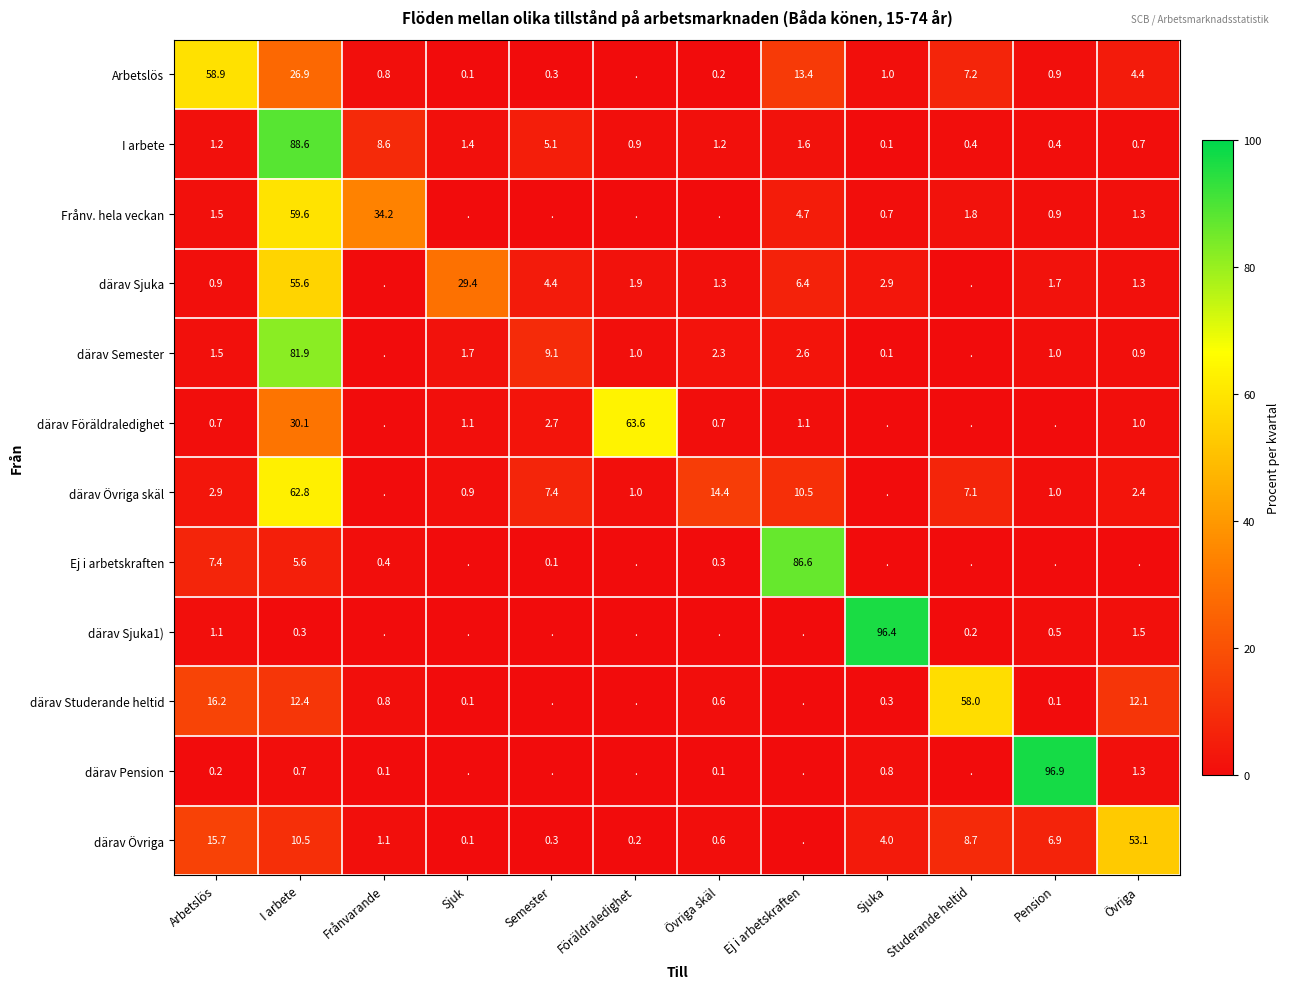

Is it true that därav Föräldraledighet equals 1.0 at Övriga?

True